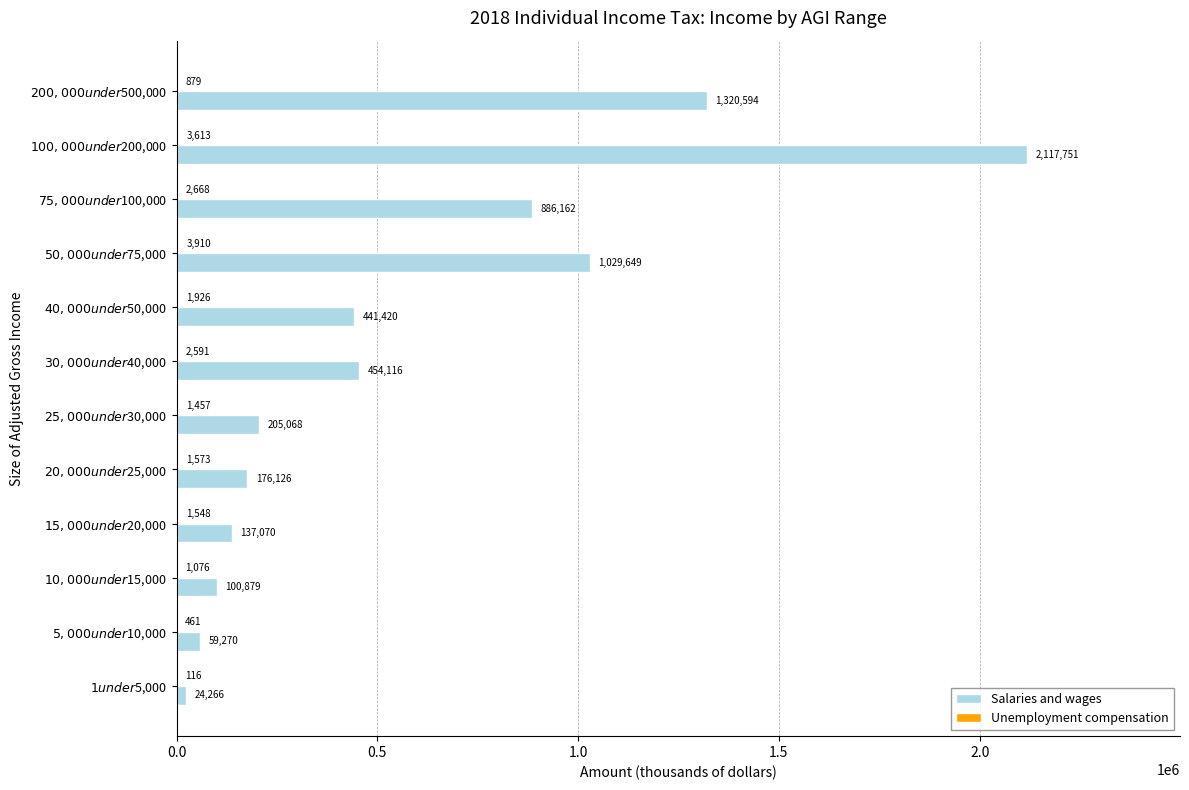

How many data points does each series have?

12